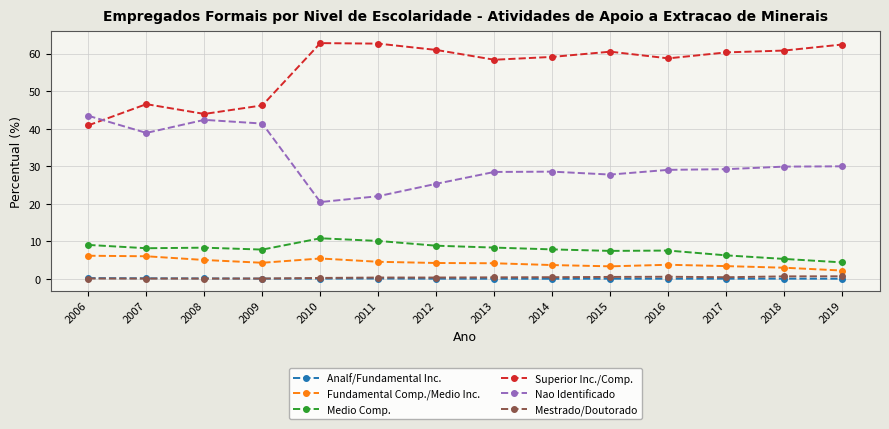

What is the total value across all series at 2009?

100.0